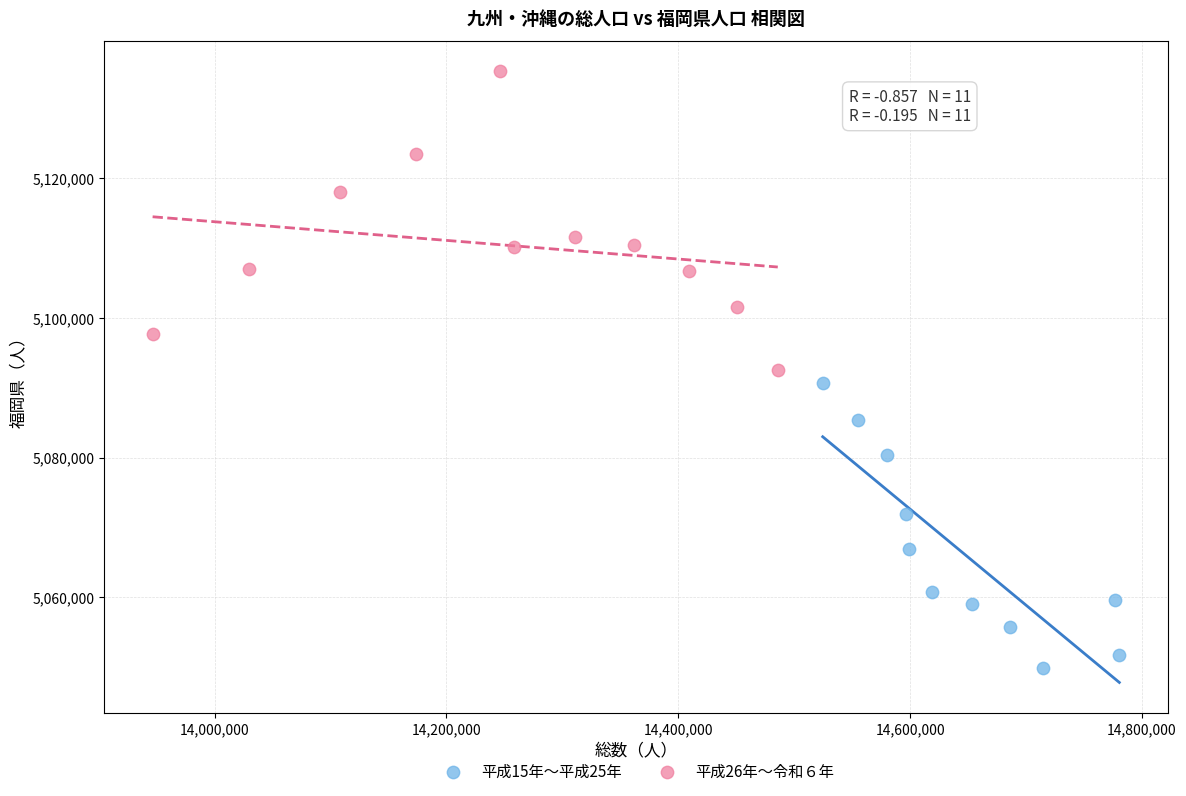

Which series contains the lowest Y value?

平成15年〜平成25年